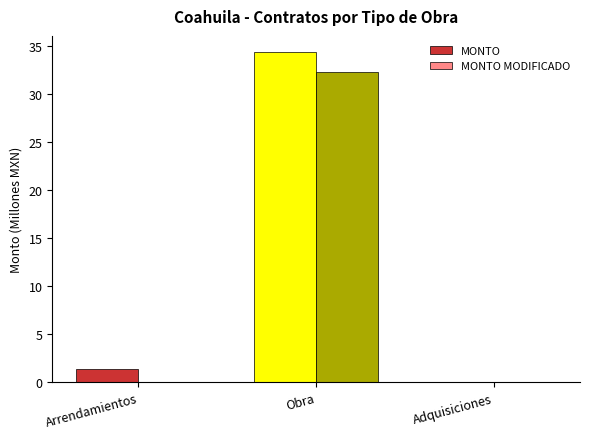

Is it true that MONTO MODIFICADO equals 0.0 at Arrendamientos?

True